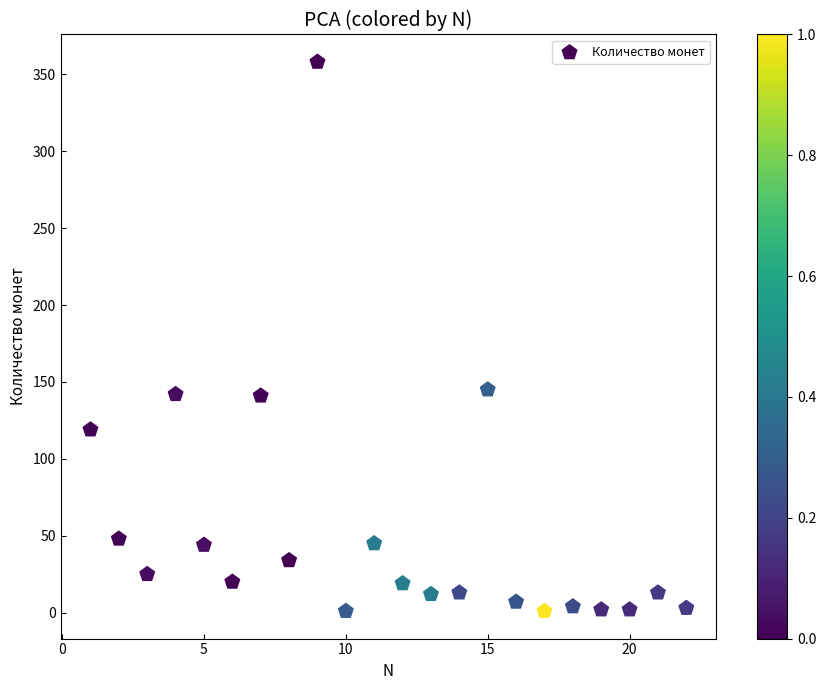

What is the range of X values (max minus min)?

21